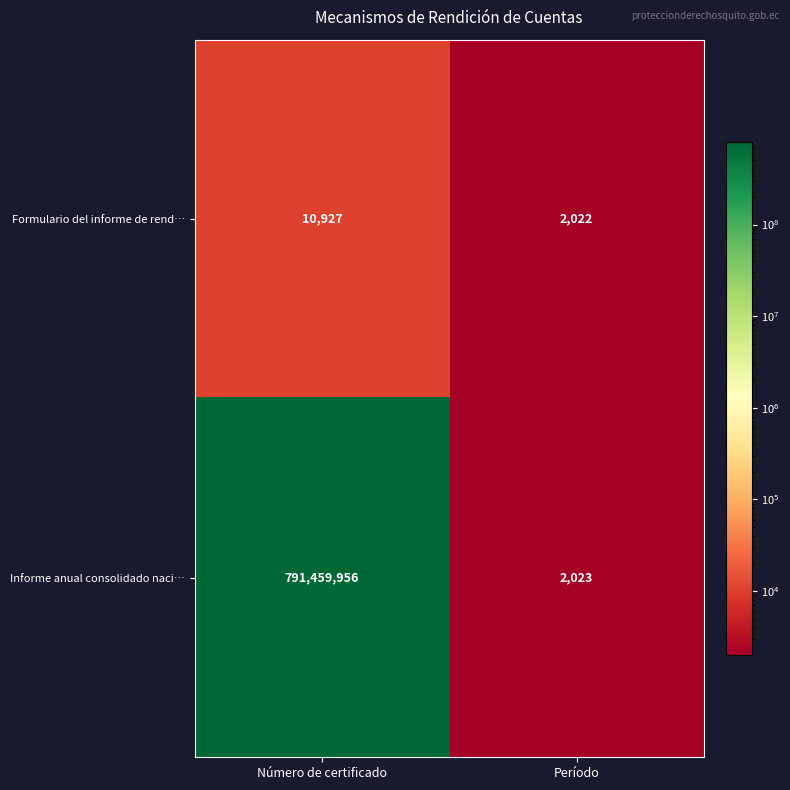

What is the spread (max minus min) of values at Número de certificado?

791449029